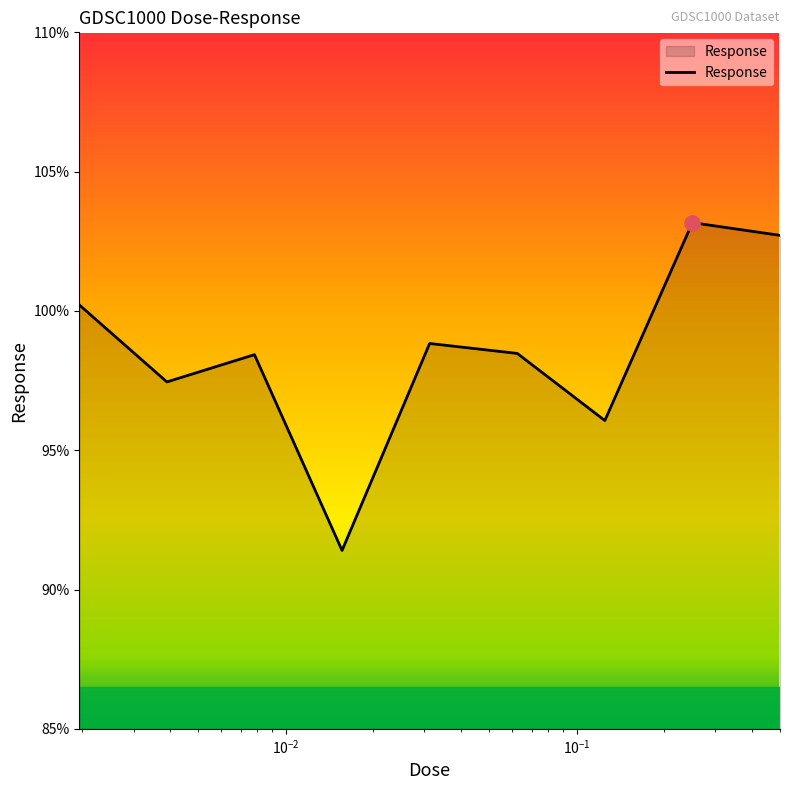

What is the minimum value shown in the chart?

91.4